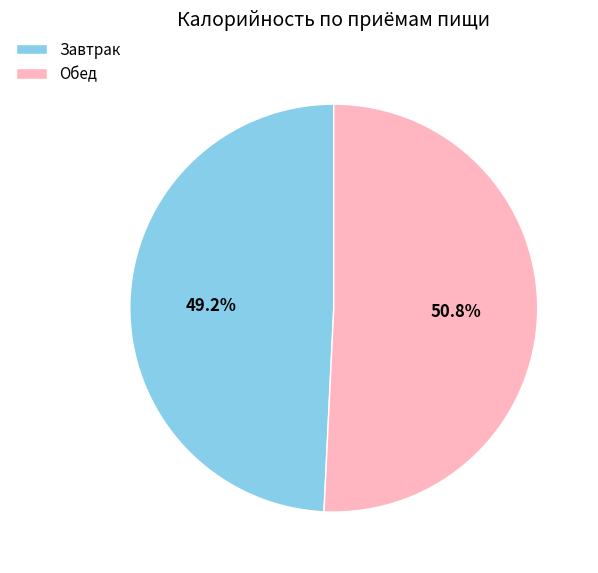

Count the number of slices in the pie.

2